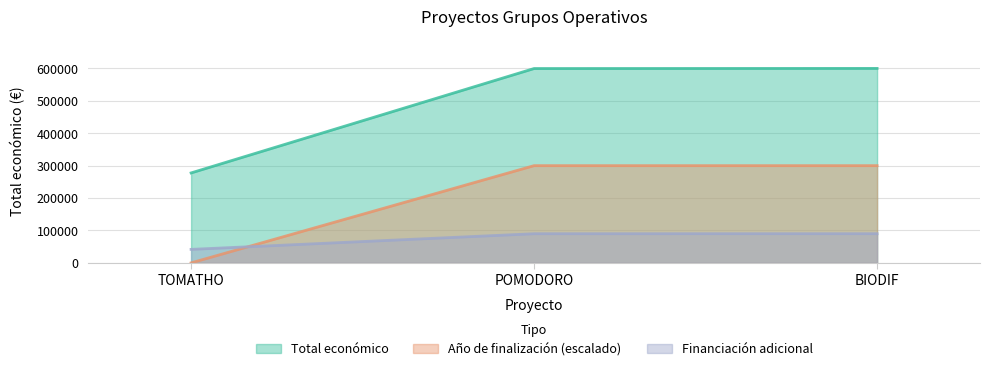

Rank the series by their average value, from lowest to highest.

Financiación adicional, Año de finalización (escalado), Total económico